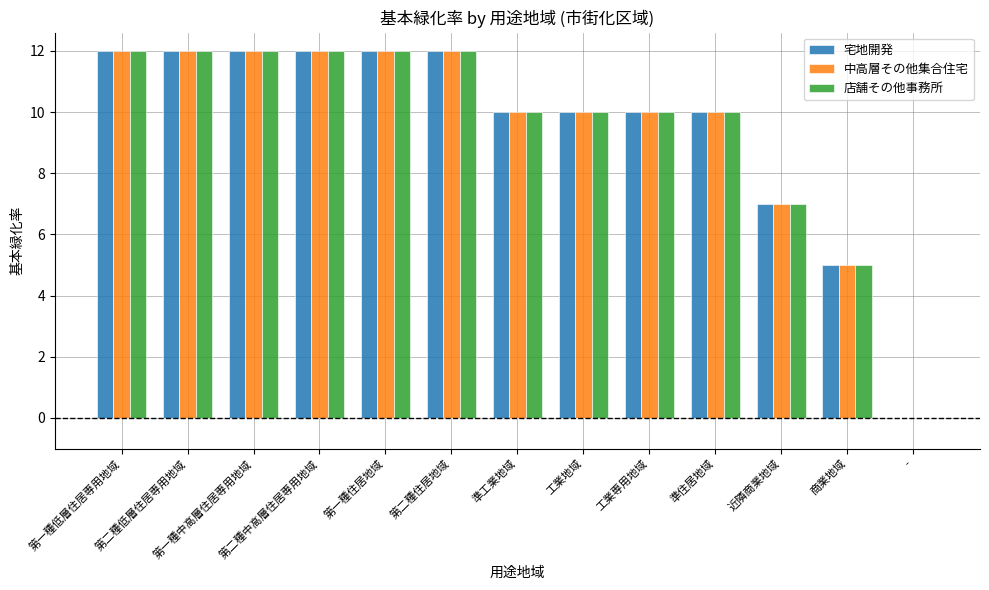

How many data points does each series have?

13